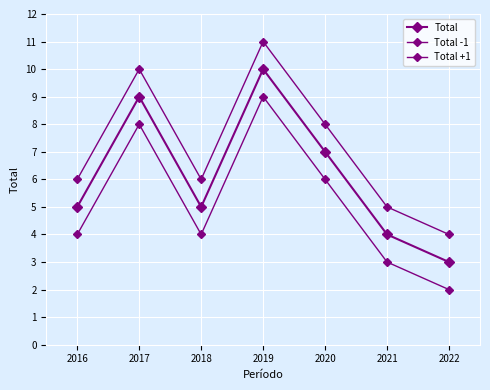

Is the value of Total at 2018 greater than the value of Total -1 at 2018?

Yes